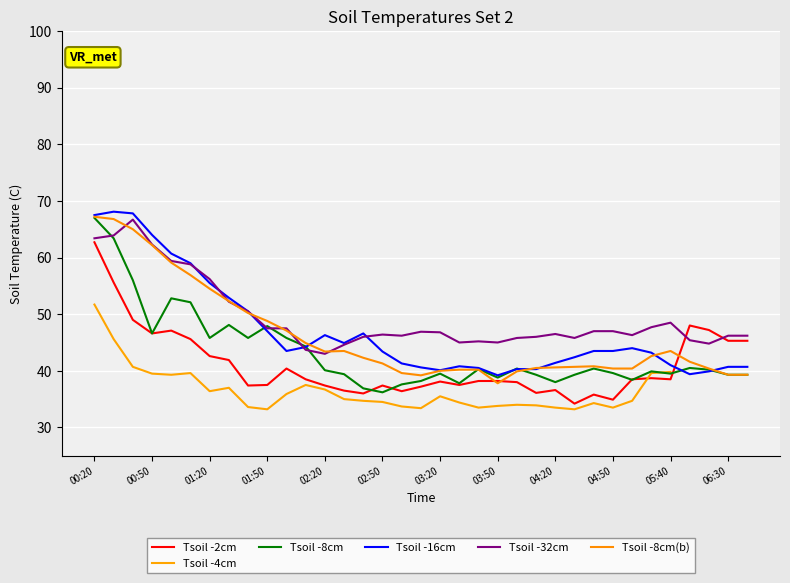

List the series in order of their peak value, highest first.

Tsoil -16cm, Tsoil -8cm(b), Tsoil -8cm, Tsoil -32cm, Tsoil -2cm, Tsoil -4cm